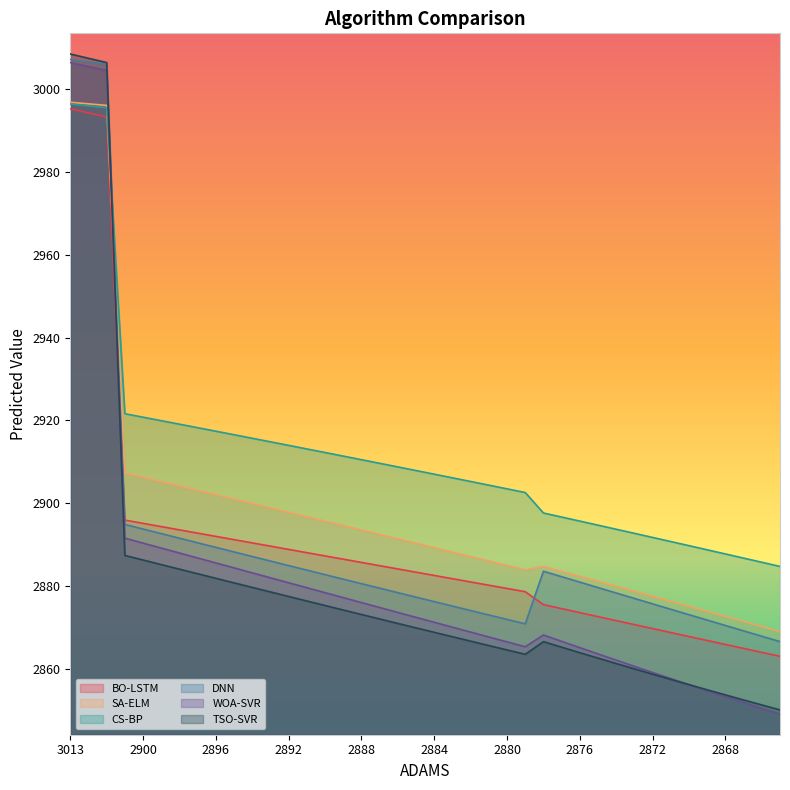

How many lines are shown in the chart?

6